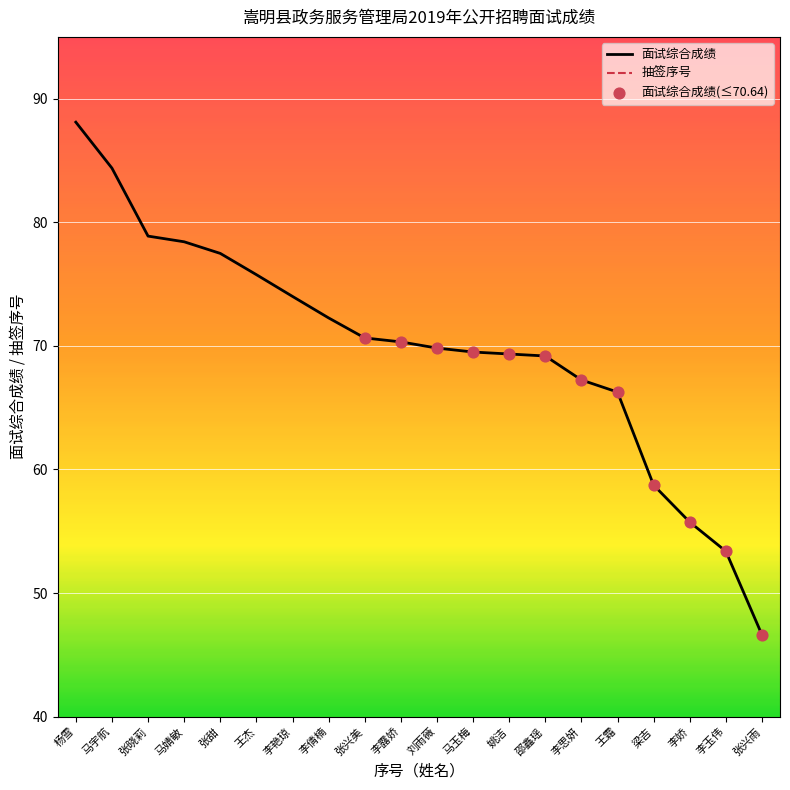

What are all the series names shown in the legend?

抽签序号, 面试综合成绩